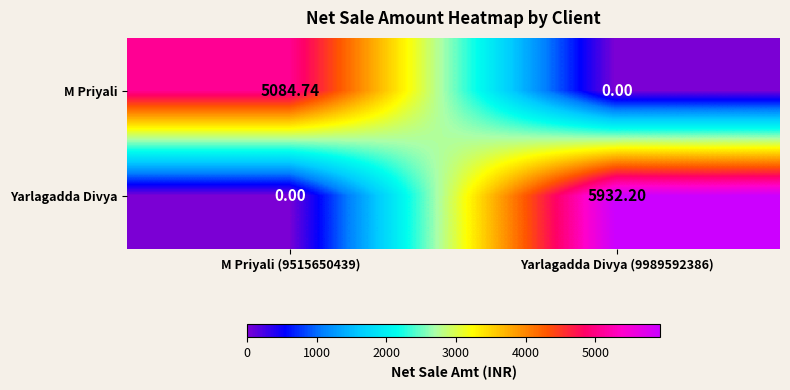

Which category has the highest value across all series?

Yarlagadda Divya (9989592386)